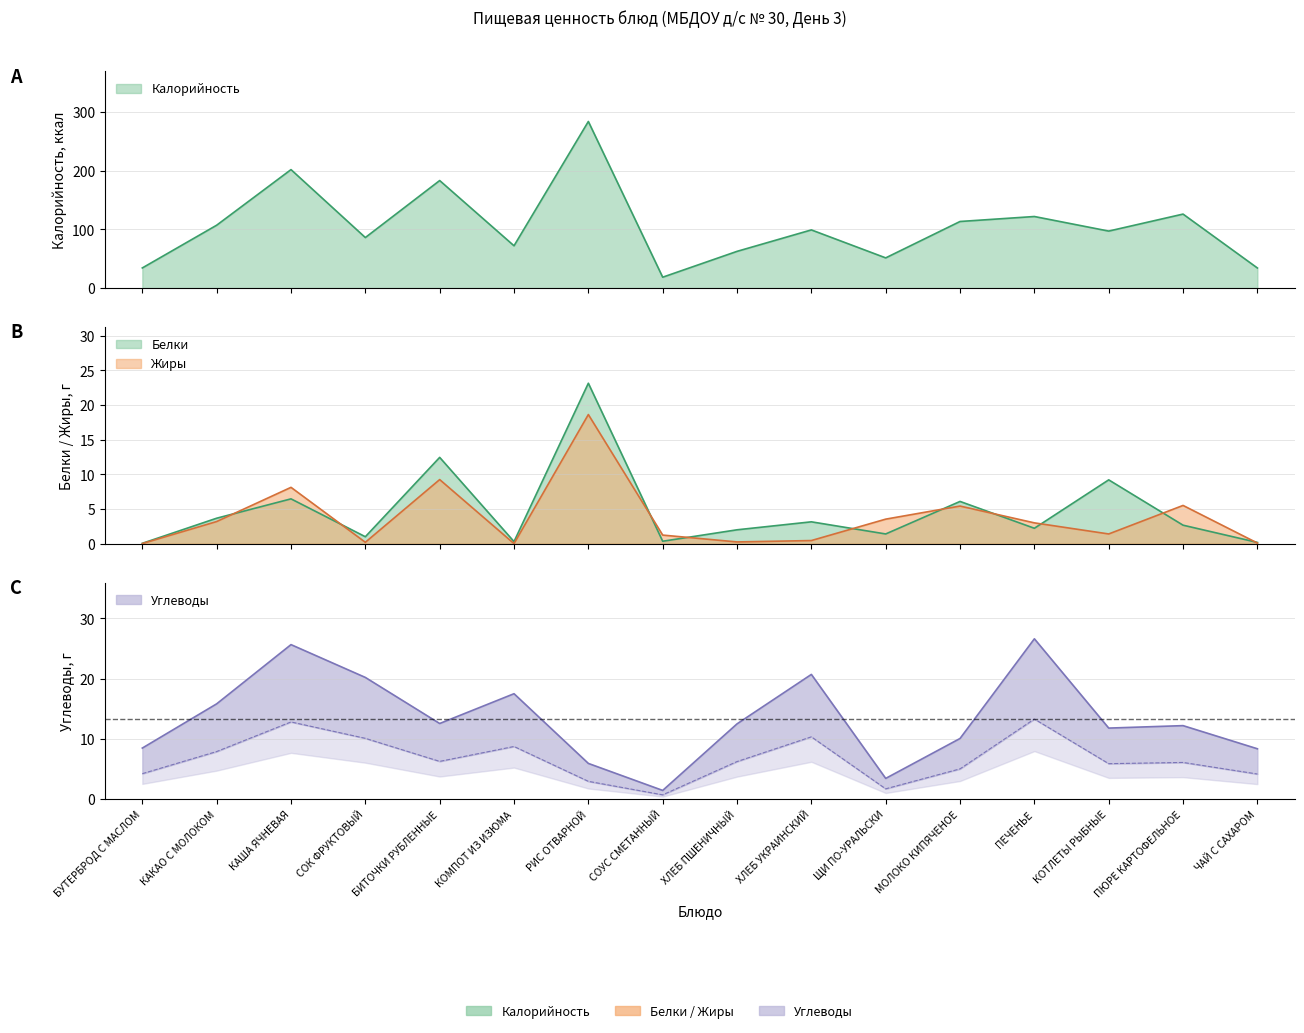

How many interior local peaks does the Калорийность series have?

6